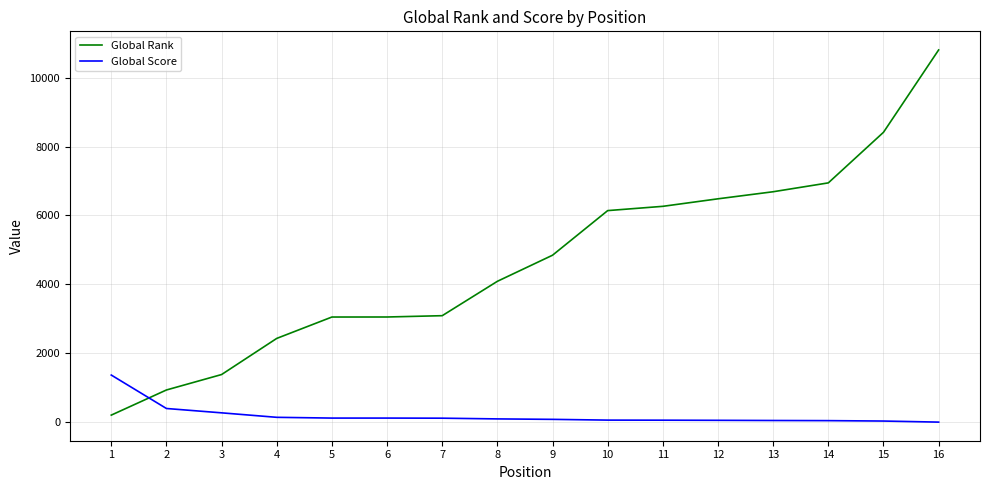

After their last crossing, which series has the higher values: Global Rank or Global Score?

Global Rank